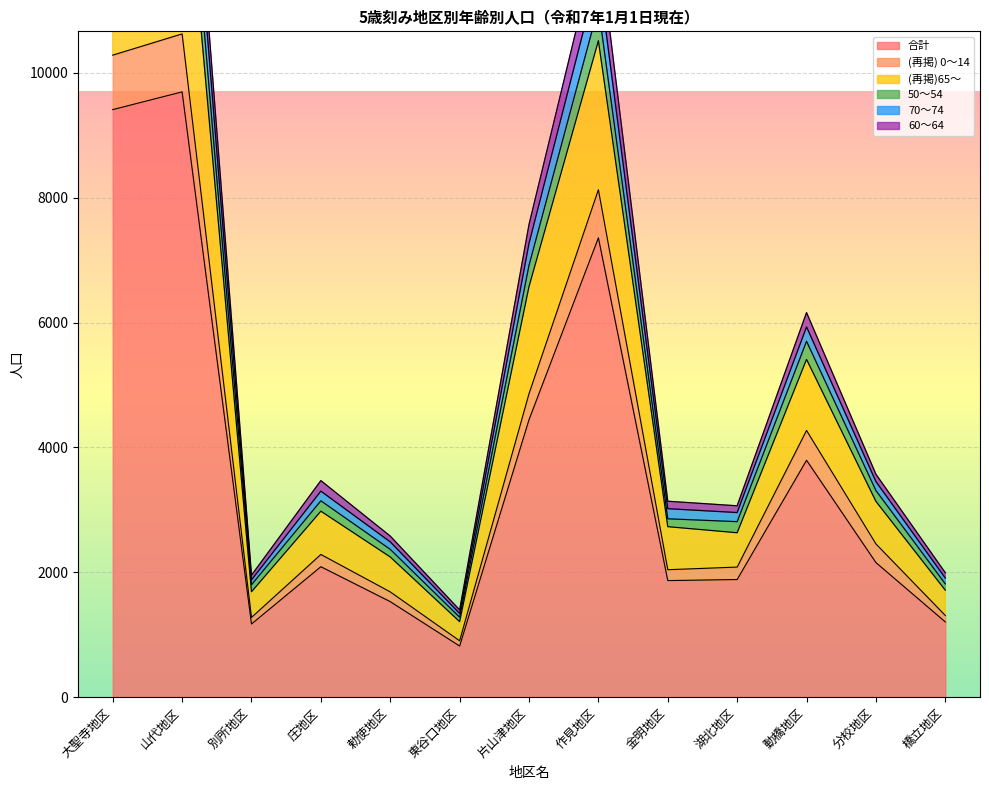

Reading left to right, list all the values displayed in this chart.

合計: 大聖寺地区=9408	山代地区=9692	別所地区=1174	庄地区=2091	勅使地区=1532	東谷口地区=821	片山津地区=4445	作見地区=7356	金明地区=1869	湖北地区=1886	動橋地区=3795	分校地区=2157	橋立地区=1207
(再掲) 0～14: 大聖寺地区=10280	山代地区=10620	別所地区=1279	庄地区=2287	勅使地区=1688	東谷口地区=905	片山津地区=4861	作見地区=8126	金明地区=2043	湖北地区=2085	動橋地区=4272	分校地区=2456	橋立地区=1310
(再掲)65～: 大聖寺地区=15404	山代地区=15602	別所地区=1880	庄地区=3301	勅使地区=2489	東谷口地区=1342	片山津地区=7268	作見地区=11602	金明地区=3020	湖北地区=2958	動橋地区=5930	分校地区=3454	橋立地区=1909
50～54: 大聖寺地区=14655	山代地区=14825	別所地区=1802	庄地区=3146	勅使地区=2369	東谷口地区=1282	片山津地区=6916	作見地区=11047	金明地区=2858	湖北地区=2812	動橋地区=5700	分校地区=3310	橋立地区=1816
70～74: 大聖寺地区=16002	山代地区=16195	別所地区=1955	庄地区=3469	勅使地区=2581	東谷口地区=1399	片山津地区=7569	作見地区=12149	金明地区=3139	湖北地区=3066	動橋地区=6159	分校地区=3571	橋立地区=1994
60～64: 大聖寺地区=13852	山代地区=14082	別所地区=1690	庄地区=2980	勅使地区=2247	東谷口地区=1212	片山津地区=6576	作見地区=10511	金明地区=2732	湖北地区=2635	動橋地区=5410	分校地区=3137	橋立地区=1715